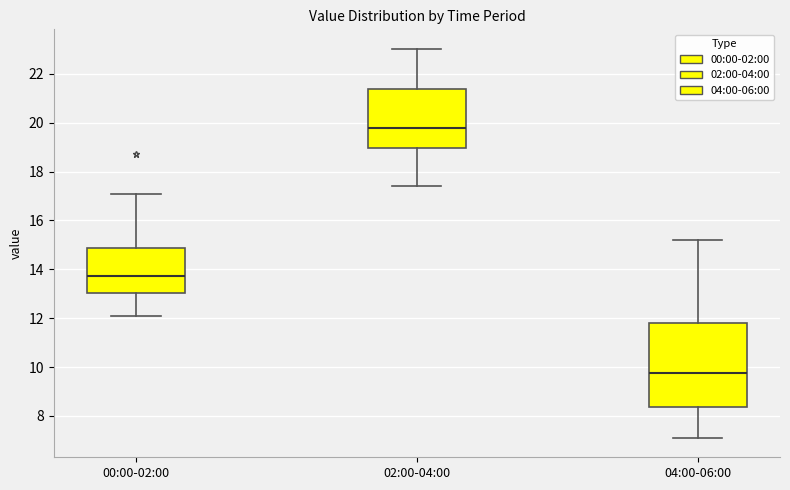

Reading left to right, transcribe this box plot: for each box, give where its median line is, the range the box spans, and where its two whiskers end, as read against the y-axis. The values are not printed on the chart, so give them approximately, as read against the axis.

00:00-02:00: median 13.8, box 13.0 to 14.8, whiskers 12.2 to 17.2
02:00-04:00: median 19.8, box 19.0 to 21.4, whiskers 17.4 to 23.0
04:00-06:00: median 9.8, box 8.4 to 11.8, whiskers 7.2 to 15.2